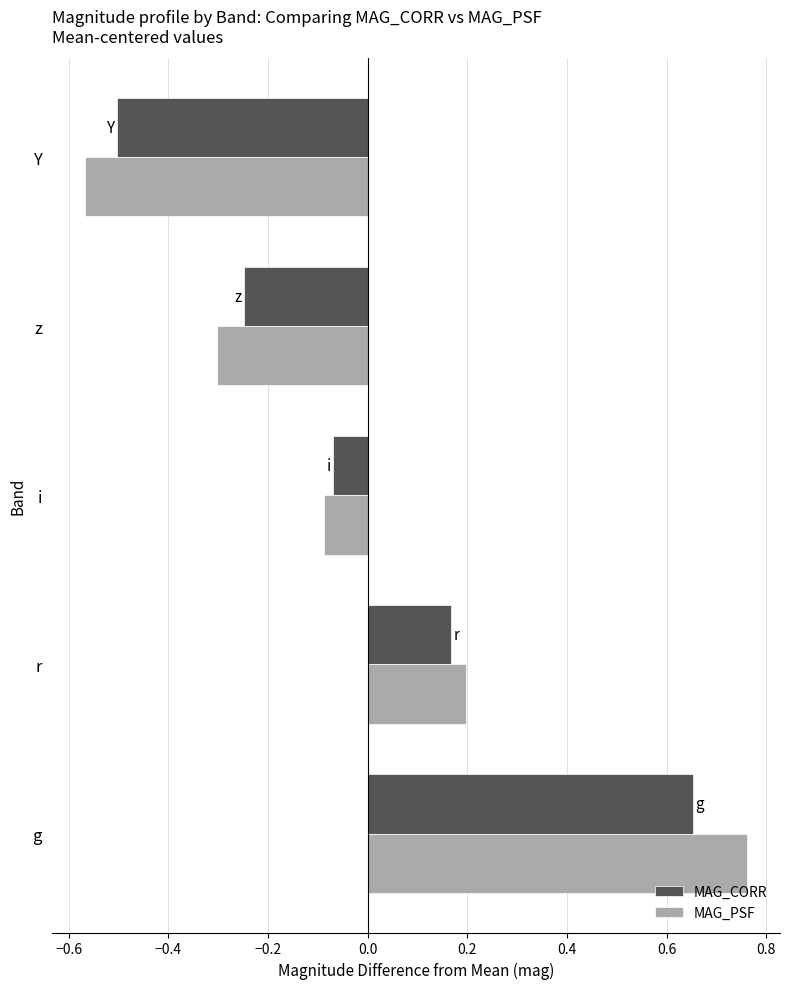

Rank the categories by MAG_PSF value from lowest to highest.

Y, z, i, r, g